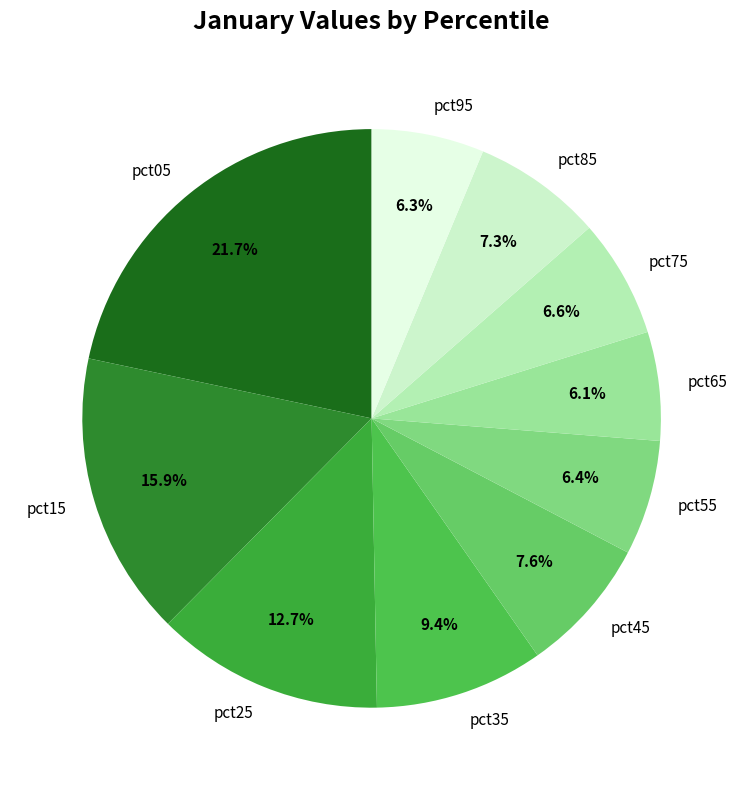

To the nearest percent, what is the average slice percentage?

10%